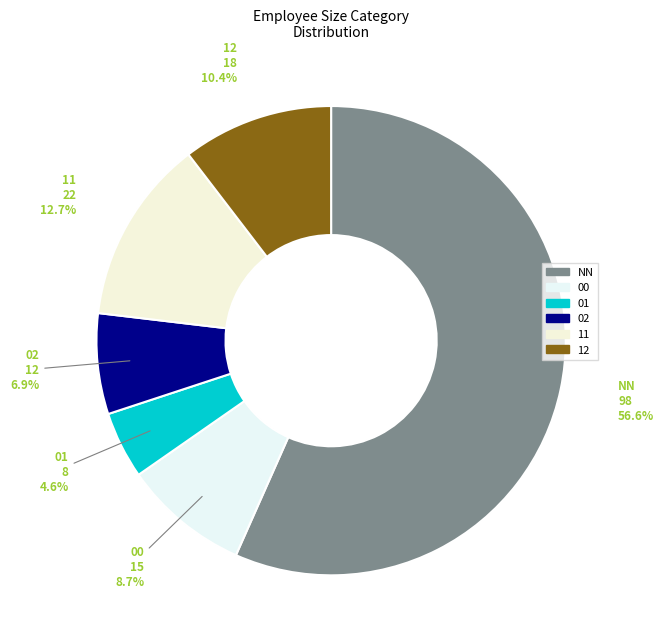

Which slice is the largest?

NN